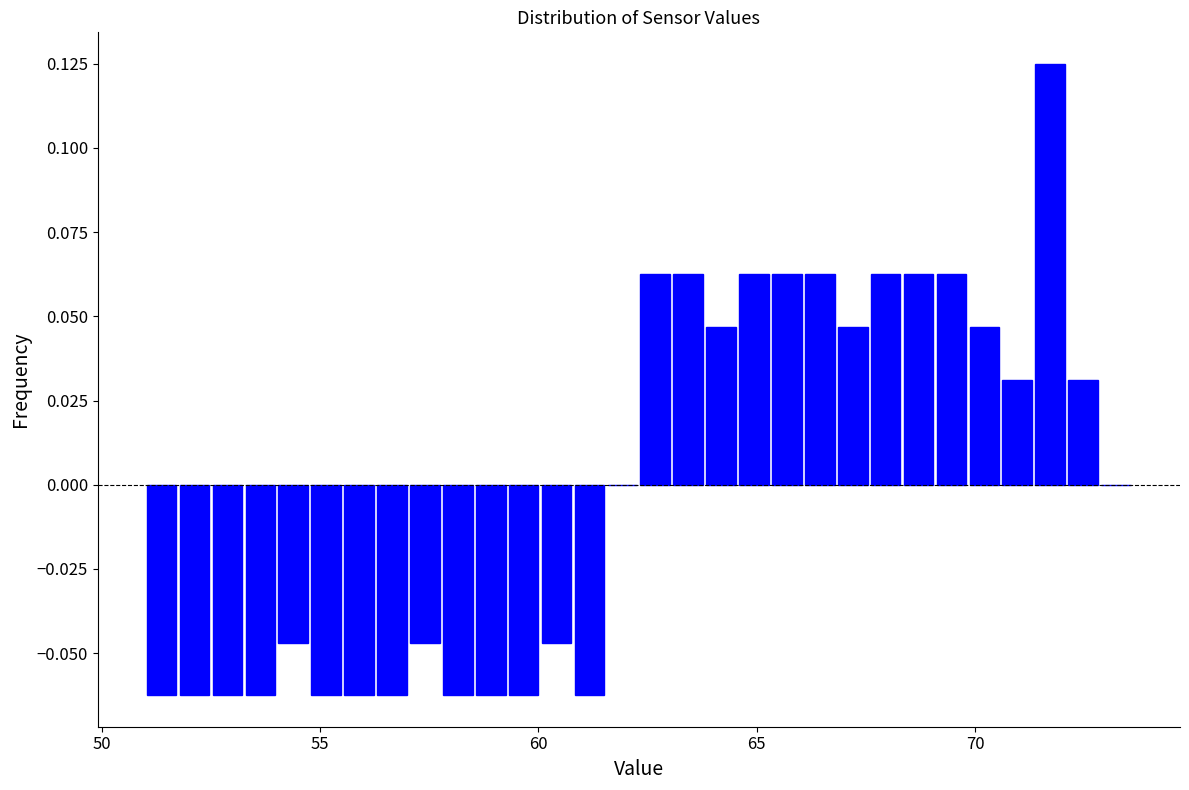

Read against the x-axis, roughly where is the centre of the tallest bar?

71.5